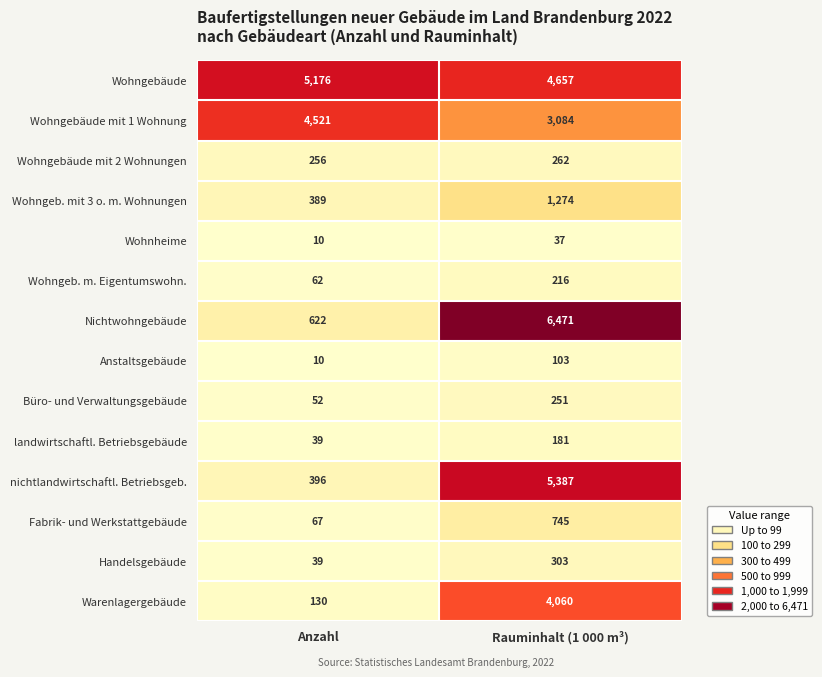

Reading left to right, extract all data points from this chart.

Wohngebäude: Anzahl=5176	Rauminhalt (1 000 m³)=4657
Wohngebäude mit 1 Wohnung: Anzahl=4521	Rauminhalt (1 000 m³)=3084
Wohngebäude mit 2 Wohnungen: Anzahl=256	Rauminhalt (1 000 m³)=262
Wohngeb. mit 3 o. m. Wohnungen: Anzahl=389	Rauminhalt (1 000 m³)=1274
Wohnheime: Anzahl=10	Rauminhalt (1 000 m³)=37
Wohngeb. m. Eigentumswohn.: Anzahl=62	Rauminhalt (1 000 m³)=216
Nichtwohngebäude: Anzahl=622	Rauminhalt (1 000 m³)=6471
Anstaltsgebäude: Anzahl=10	Rauminhalt (1 000 m³)=103
Büro- und Verwaltungsgebäude: Anzahl=52	Rauminhalt (1 000 m³)=251
landwirtschaftl. Betriebsgebäude: Anzahl=39	Rauminhalt (1 000 m³)=181
nichtlandwirtschaftl. Betriebsgeb.: Anzahl=396	Rauminhalt (1 000 m³)=5387
Fabrik- und Werkstattgebäude: Anzahl=67	Rauminhalt (1 000 m³)=745
Handelsgebäude: Anzahl=39	Rauminhalt (1 000 m³)=303
Warenlagergebäude: Anzahl=130	Rauminhalt (1 000 m³)=4060